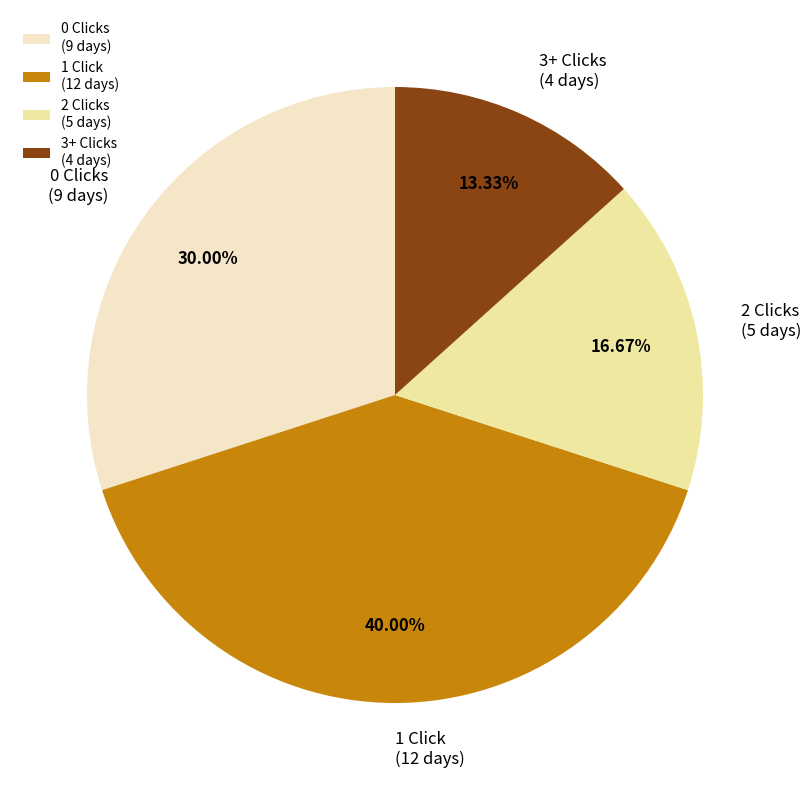

Do 1 Click (12 days) and 0 Clicks (9 days) together represent more than half of the pie?

Yes